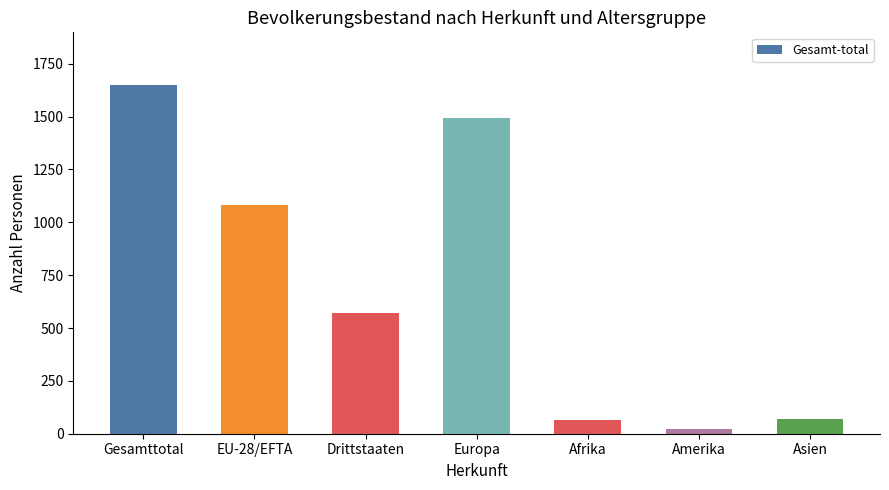

How many data points does each series have?

7